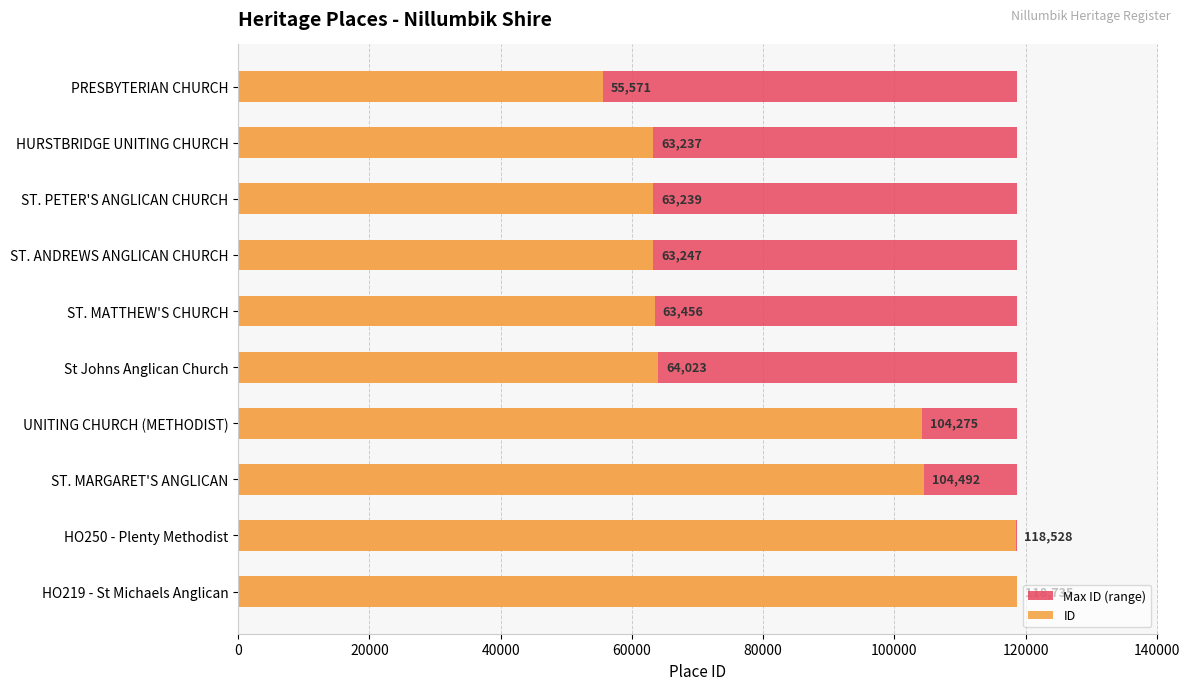

Rank the series by their average value, from highest to lowest.

ID, Max ID (range)